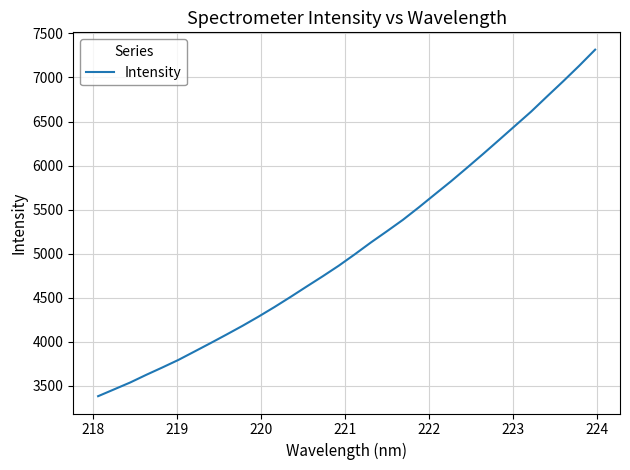

What is the smallest value displayed?

3380.3